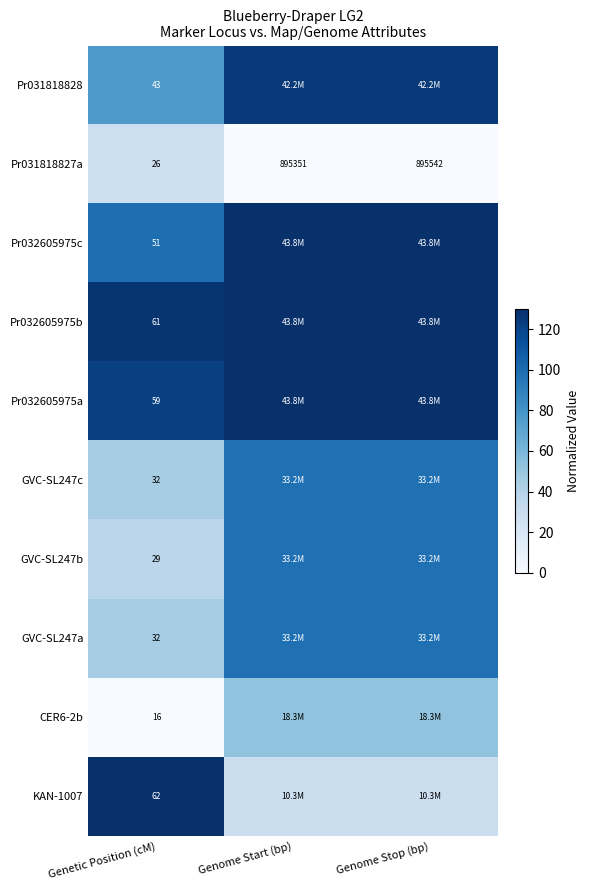

Is the value of Pr032605975c at Genetic Position (cM) greater than the value of CER6-2b at Genetic Position (cM)?

Yes